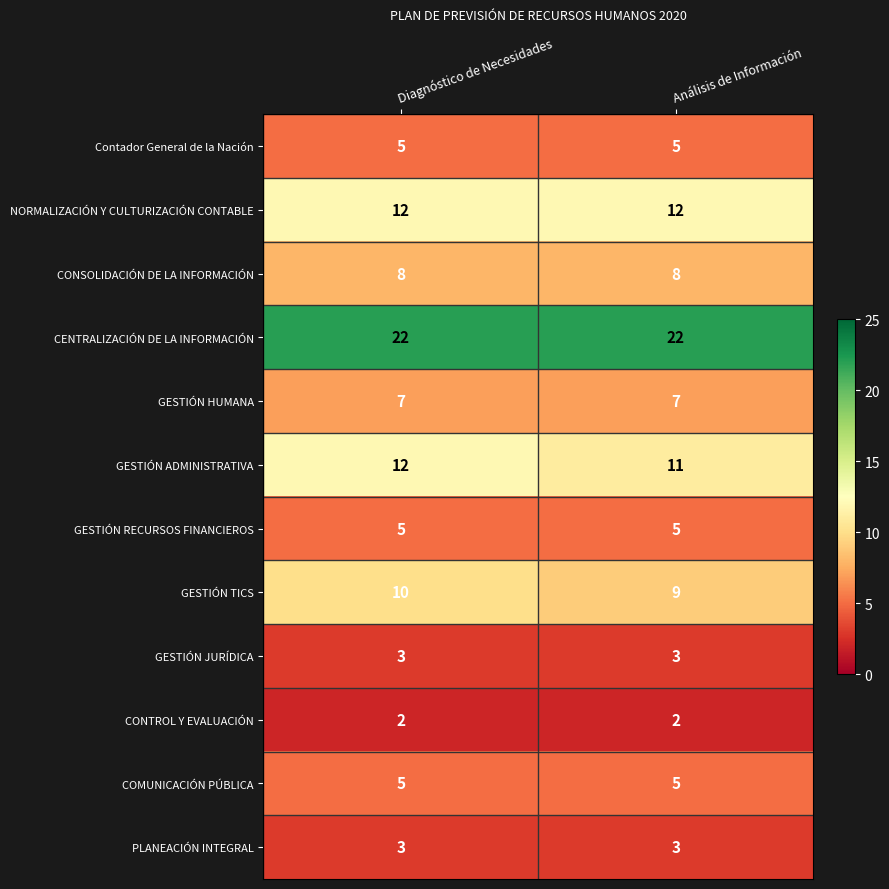

What value does the Contador General de la Nación series have at Análisis de Información?

5